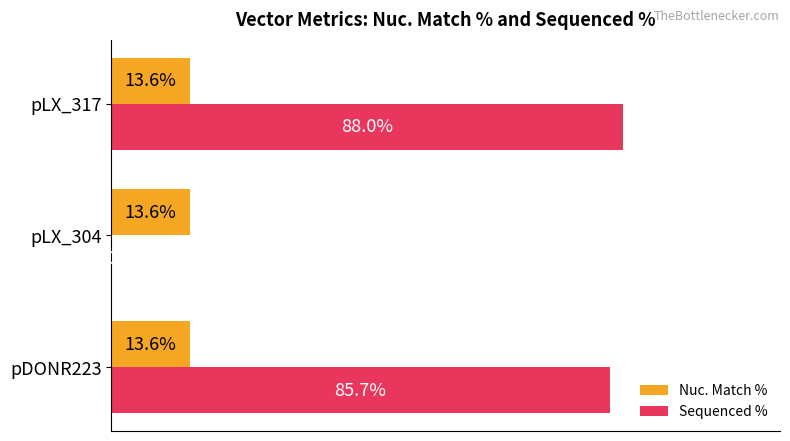

At which category is the sum across all series the highest?

pLX_317